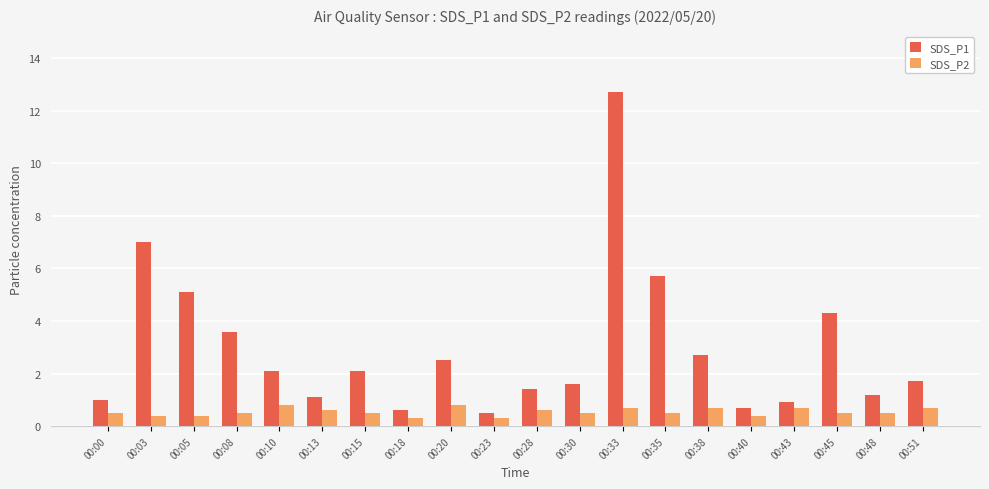

What is the value of the SDS_P2 bar at the 16th from the left?

0.4